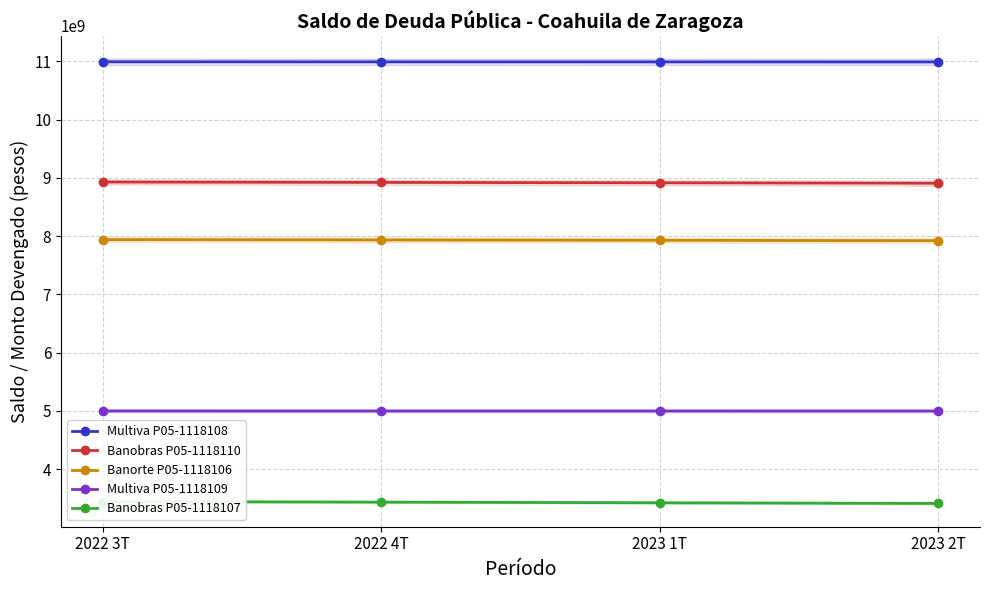

Is this an area chart (filled region under the line)?

No